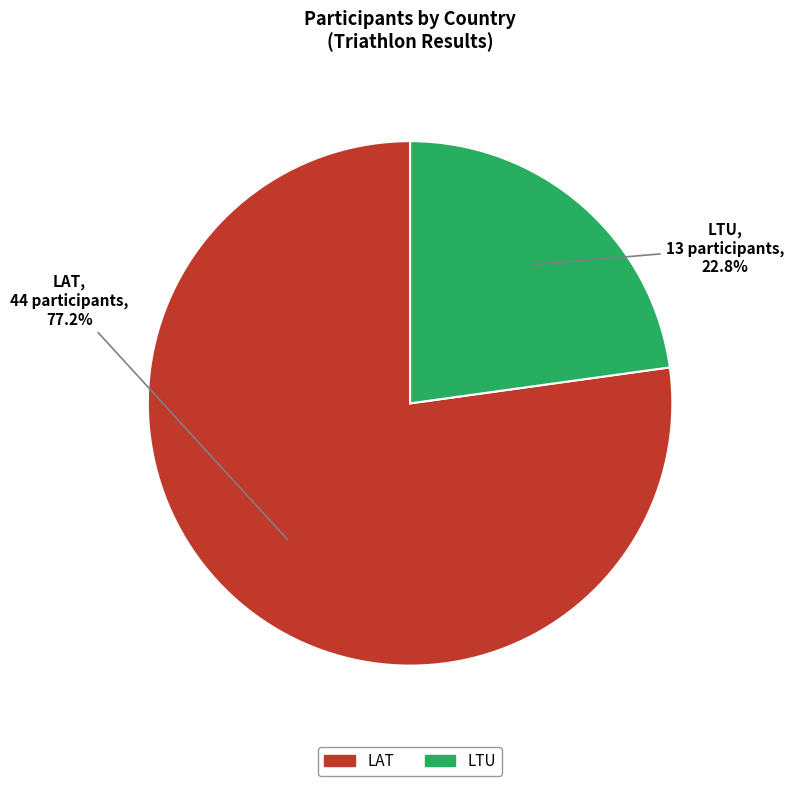

Which category has the smallest portion of the pie?

LTU